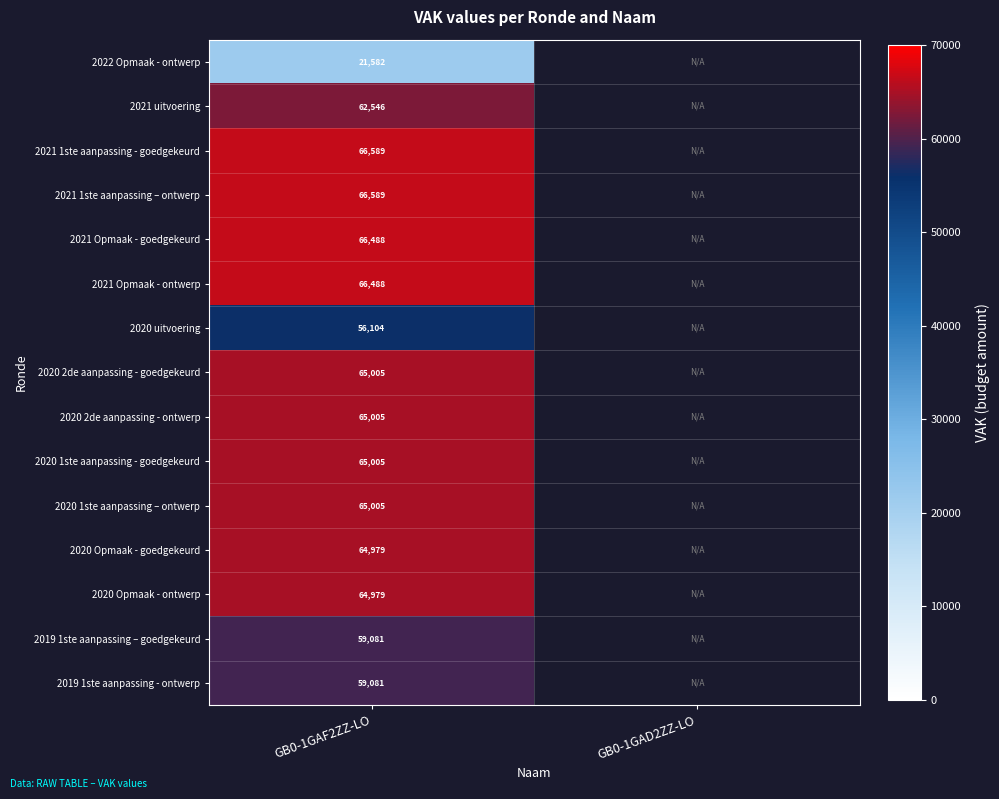

How many categories are shown in the chart?

2